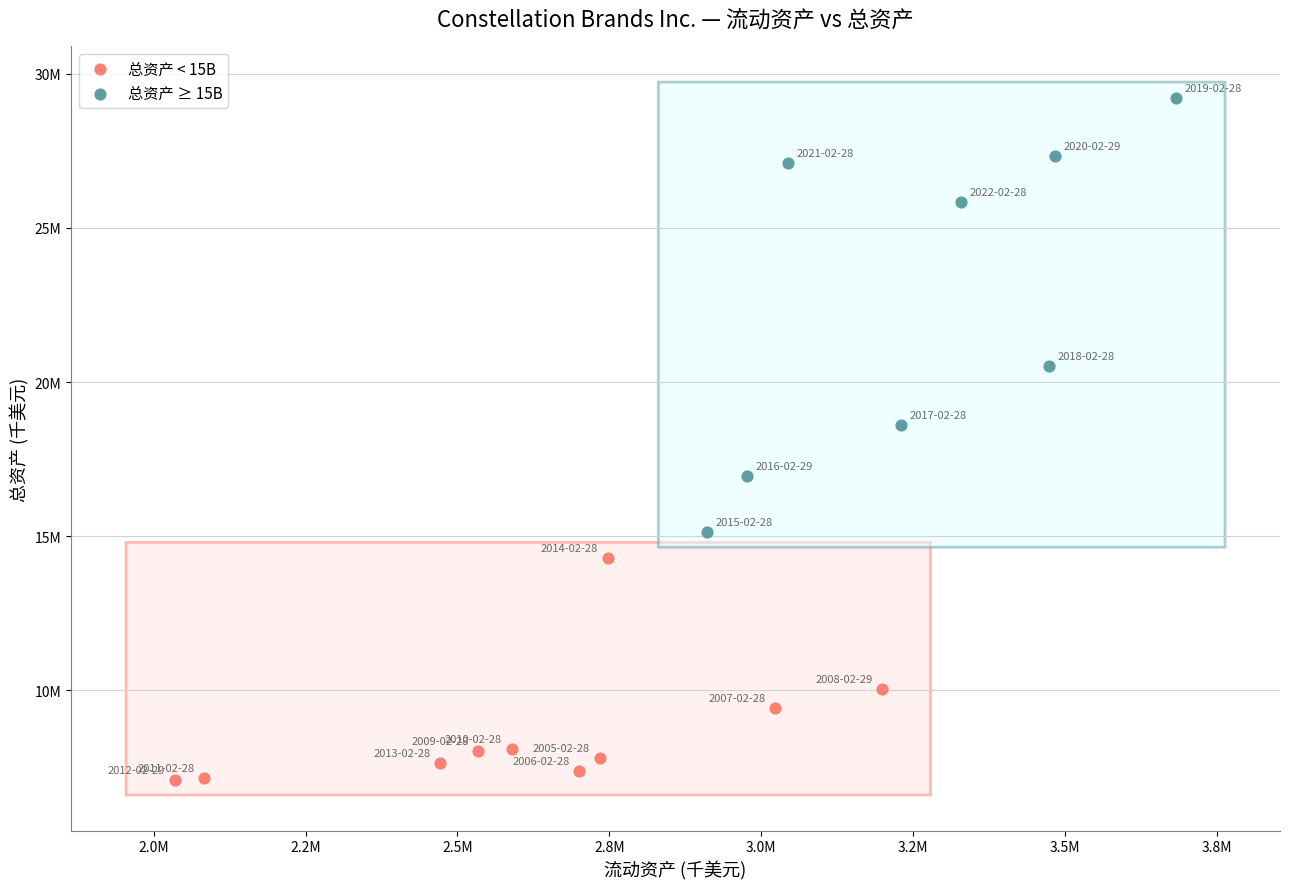

What are all the series names shown in the legend?

总资产 < 15B, 总资产 ≥ 15B